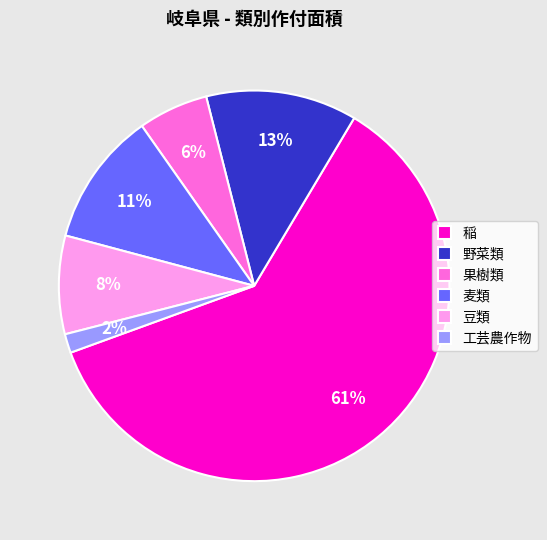

To the nearest percent, what percentage of the pie is 麦類?

11%